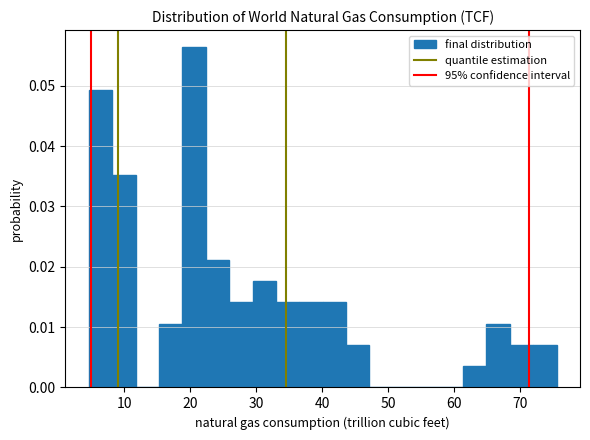

Read against the x-axis, roughly where is the centre of the tallest bar?

21